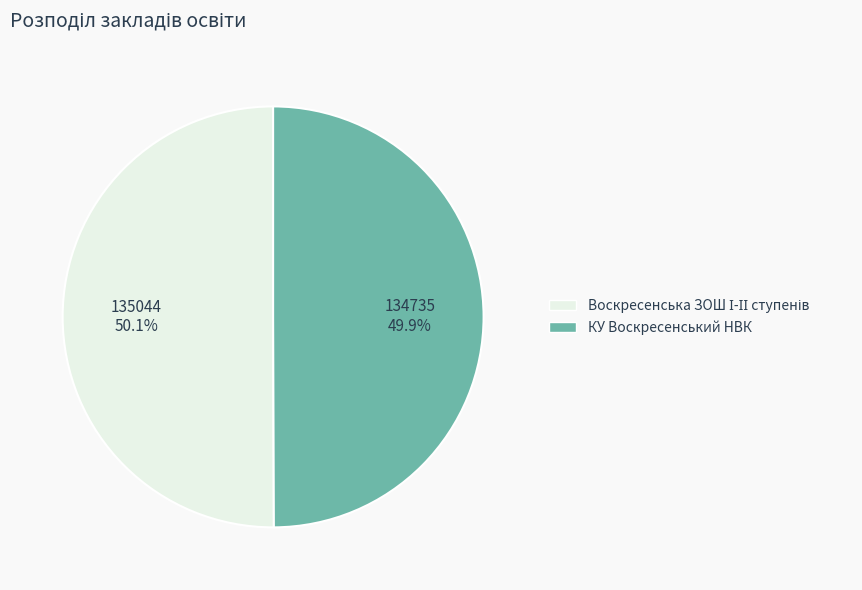

Does any single category account for the majority?

Yes